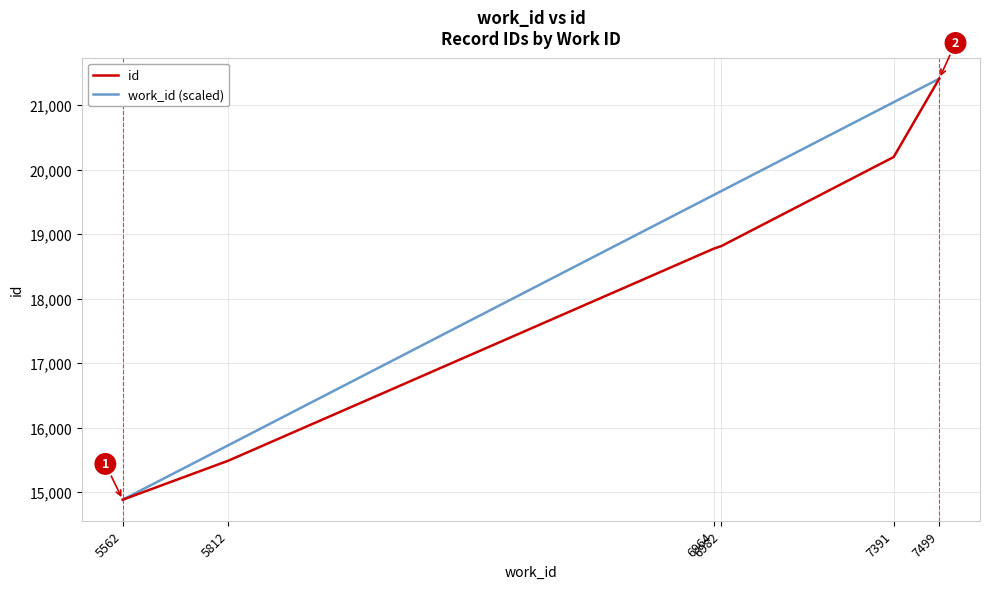

What is the sum of the id values at 5812 and 6982?

34302.0